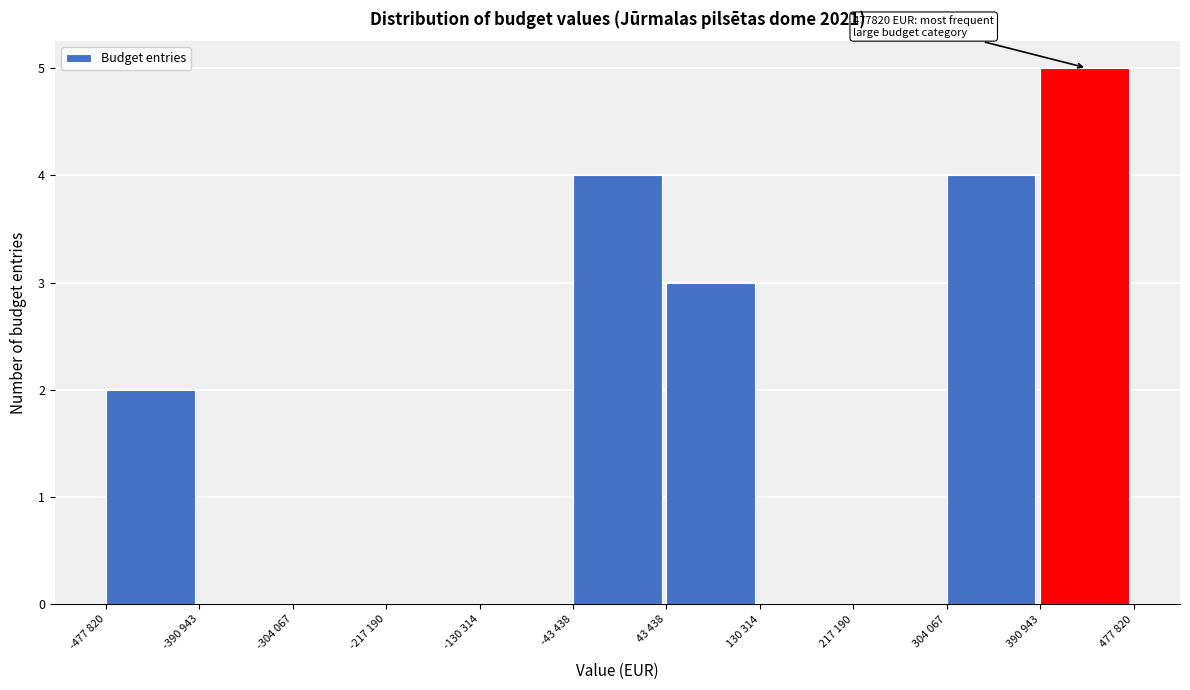

Reading left to right, extract all data points from this chart.

-477 820=2	-390 943=0	-304 067=0	-217 190=0	-130 314=0	-43 438=4	43 438=3	130 314=0	217 190=0	304 067=4	390 943=5